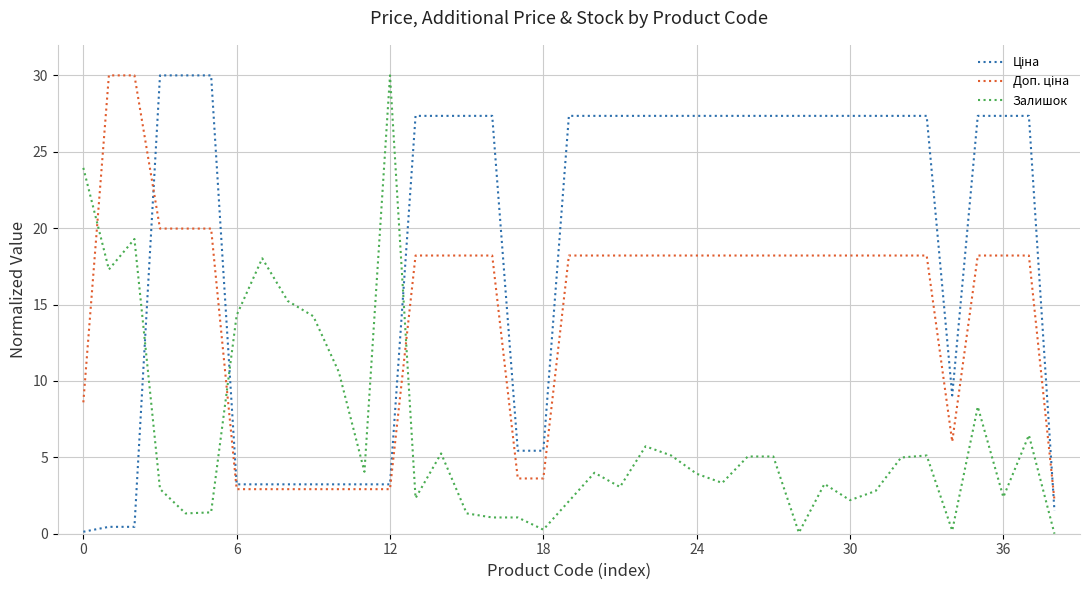

What is the greatest value displayed?

30.0